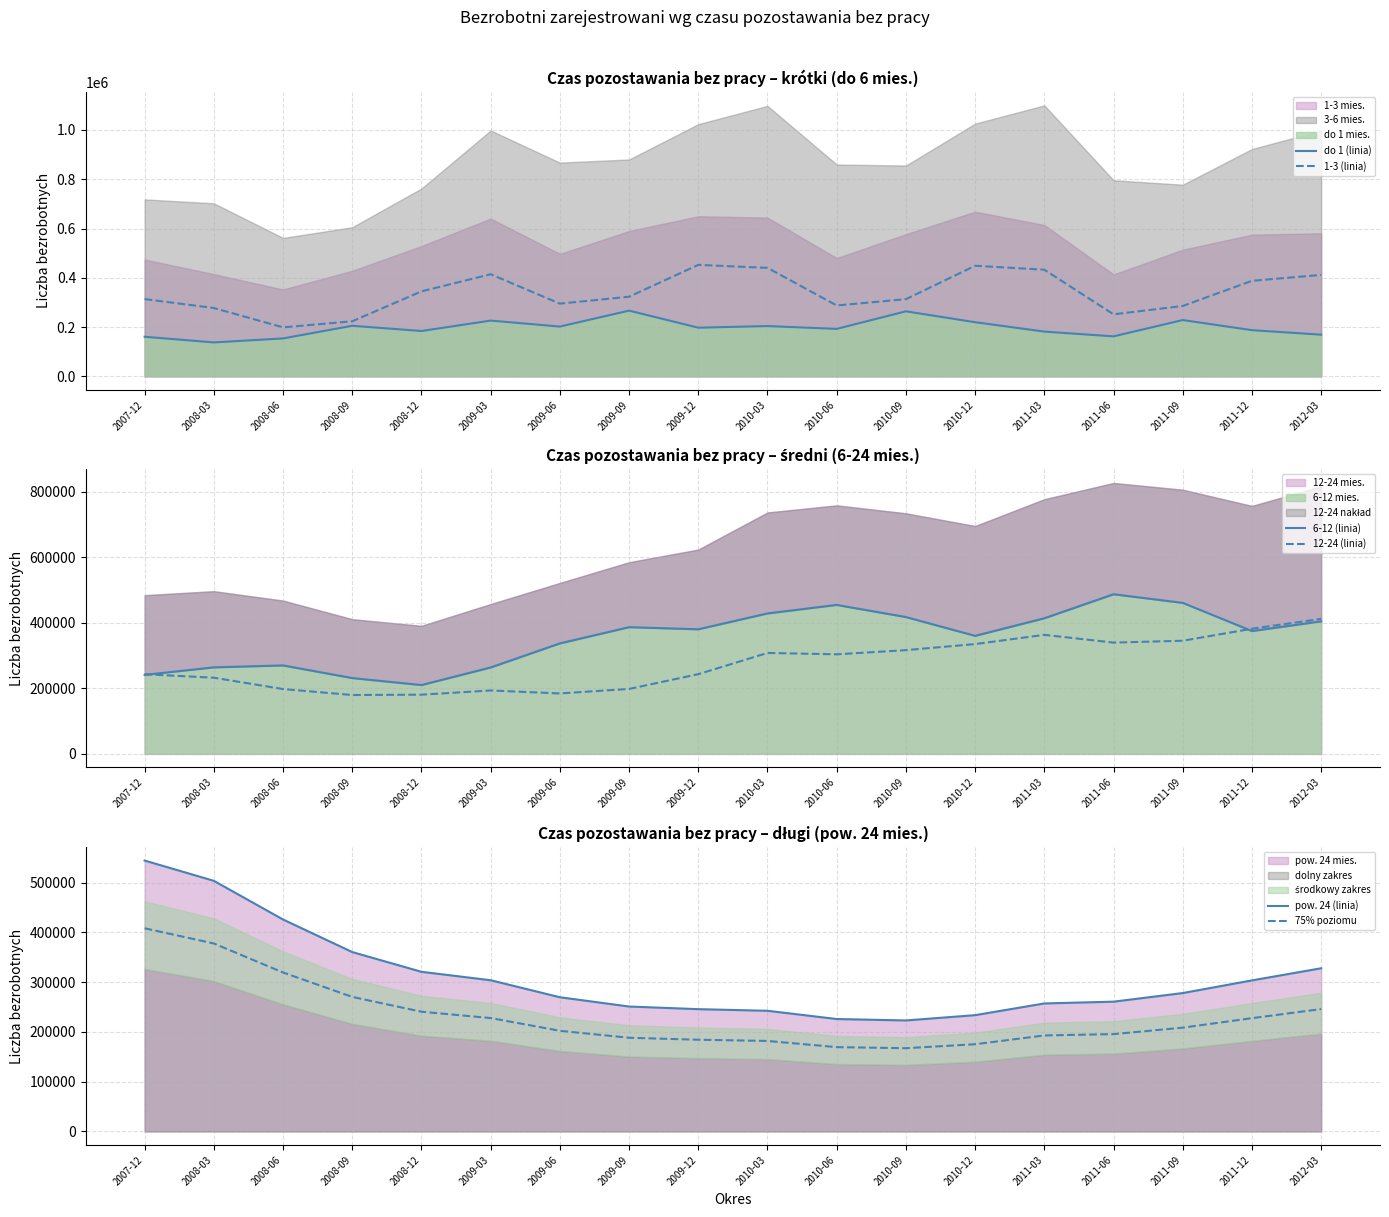

Where does the do 1 (linia) series first go above 197347?

2008-09